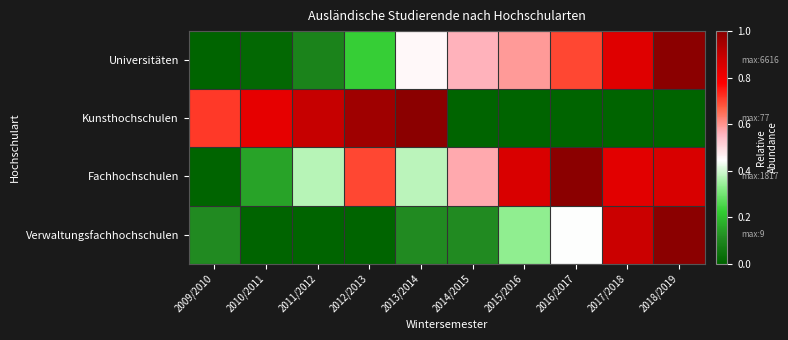

Reading left to right, transcribe all the data shown in this chart.

Universitäten: 2009/2010=0.0	2010/2011=0.0	2011/2012=0.1	2012/2013=0.2	2013/2014=0.5	2014/2015=0.6	2015/2016=0.6	2016/2017=0.7	2017/2018=0.8	2018/2019=1.0
Kunsthochschulen: 2009/2010=0.7	2010/2011=0.8	2011/2012=0.9	2012/2013=1.0	2013/2014=1.0	2014/2015=0.0	2015/2016=0.0	2016/2017=0.0	2017/2018=0.0	2018/2019=0.0
Fachhochschulen: 2009/2010=0.0	2010/2011=0.2	2011/2012=0.4	2012/2013=0.7	2013/2014=0.4	2014/2015=0.6	2015/2016=0.9	2016/2017=1.0	2017/2018=0.8	2018/2019=0.9
Verwaltungsfachhochschulen: 2009/2010=0.1	2010/2011=0.0	2011/2012=0.0	2012/2013=0.0	2013/2014=0.1	2014/2015=0.1	2015/2016=0.3	2016/2017=0.4	2017/2018=0.9	2018/2019=1.0